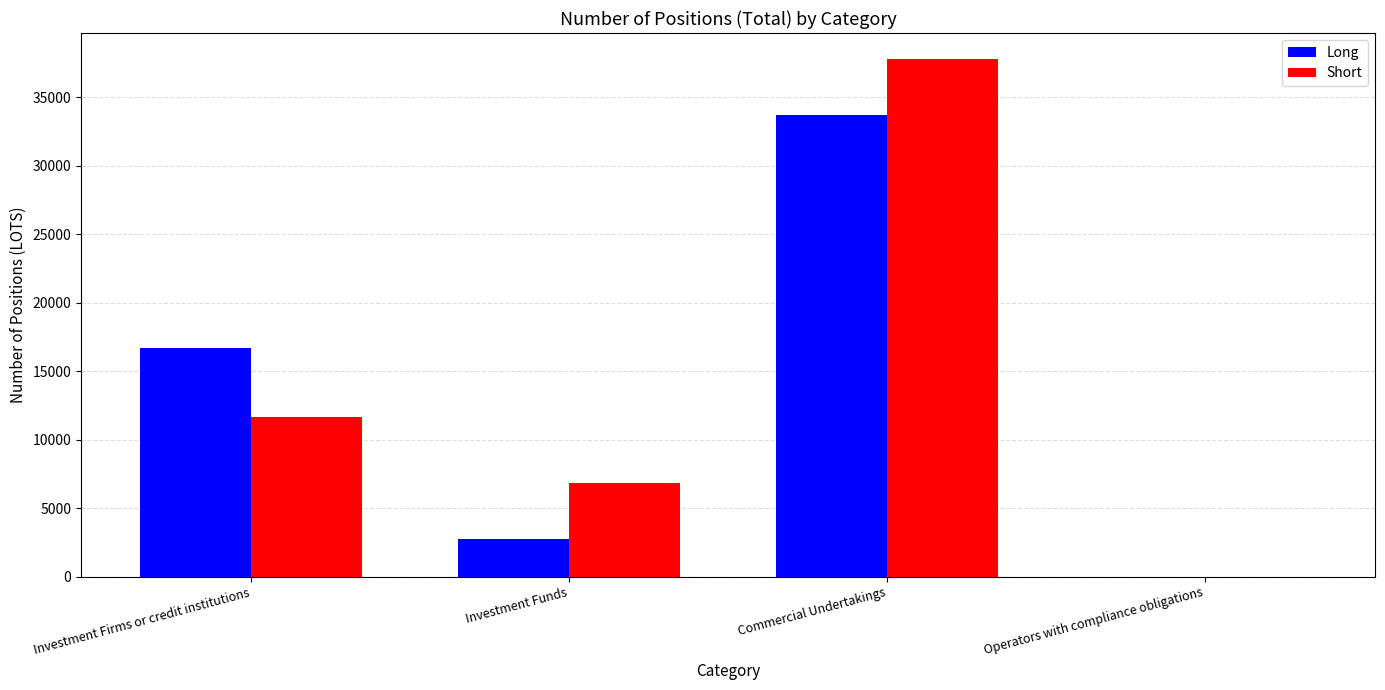

Which label corresponds to the largest value in the chart?

Commercial Undertakings